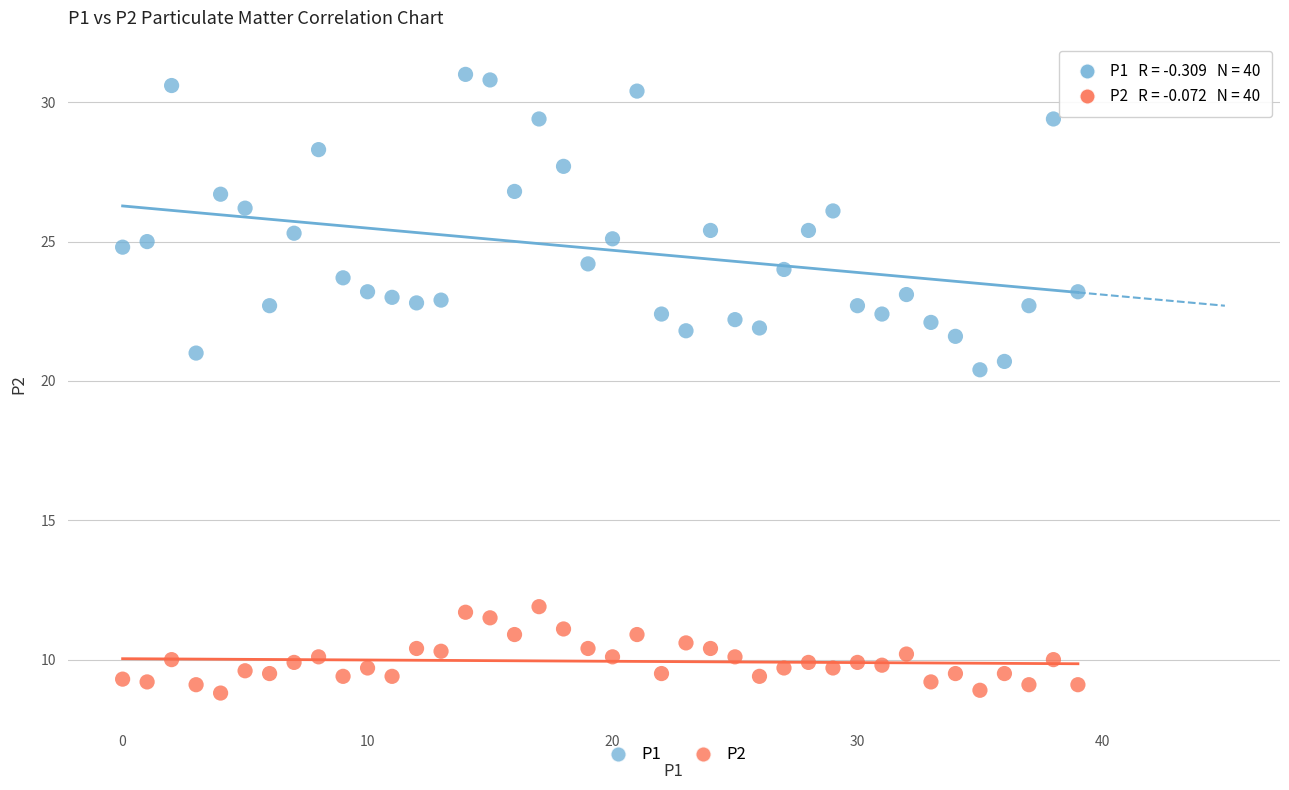

Across all data points, what is the range of Y values (max minus min)?

22.2